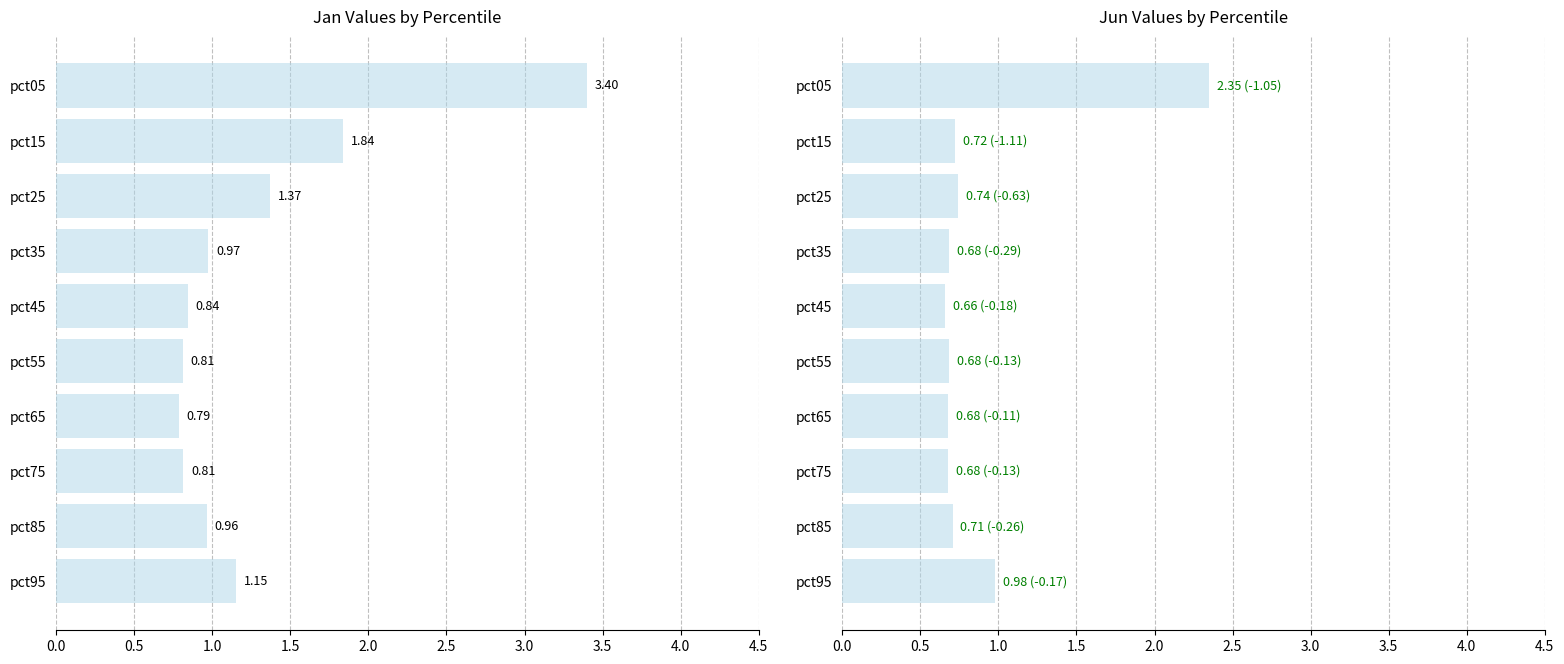

Which series has the largest total across all categories?

Jan